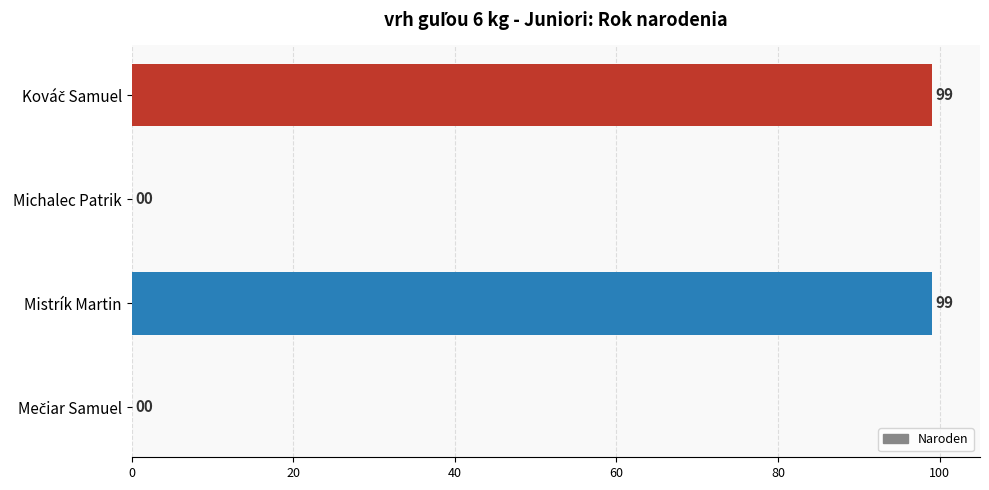

How many values are between 0 and 99?

4